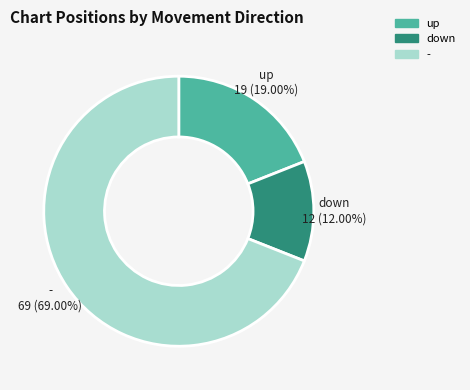

Approximately how many times larger is the value at up compared to -?

0.3